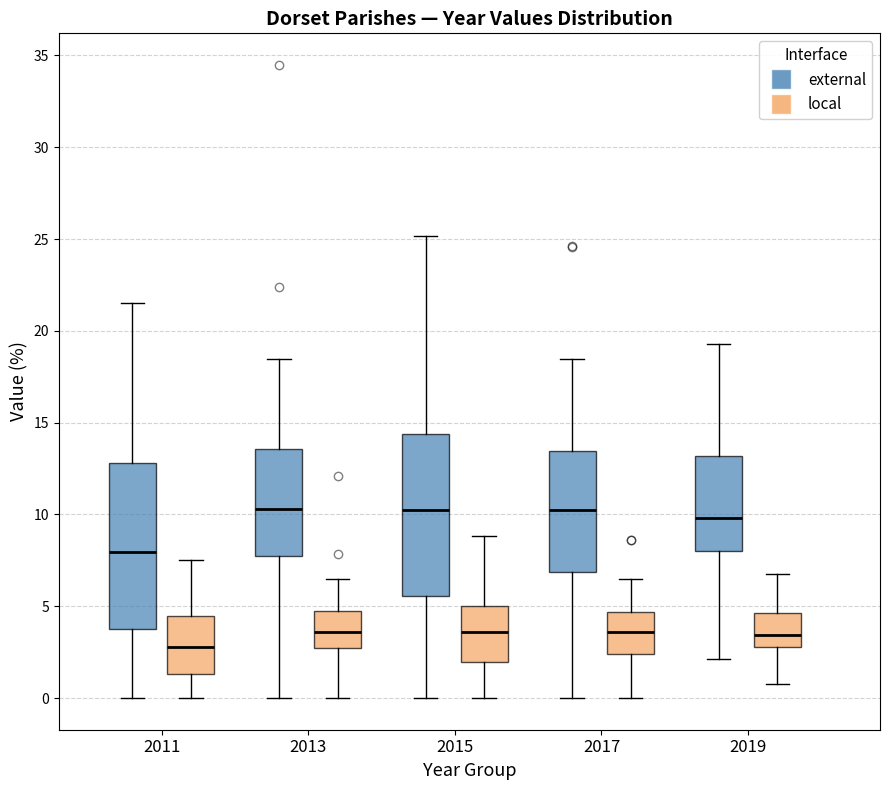

Which box has the lowest median line?

2011 (local)